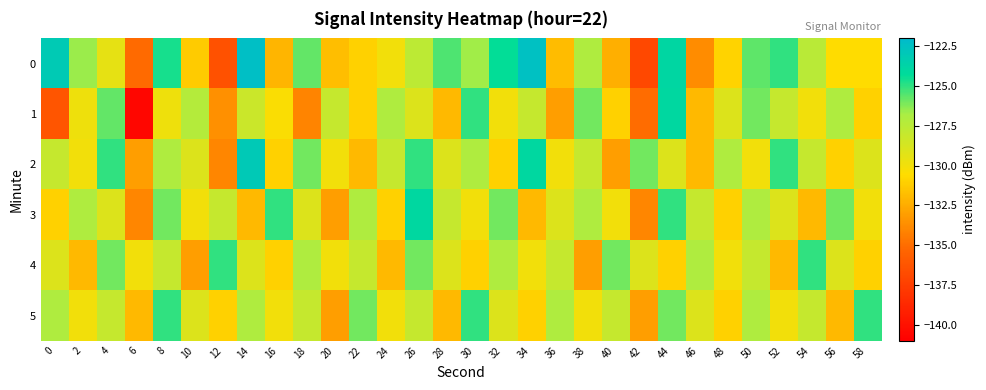

Count the number of categories in the chart.

30